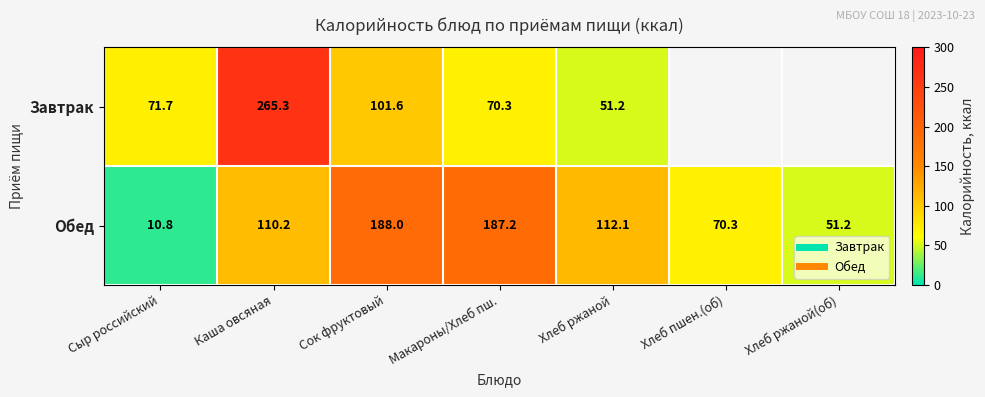

What is the smallest value displayed?

10.8